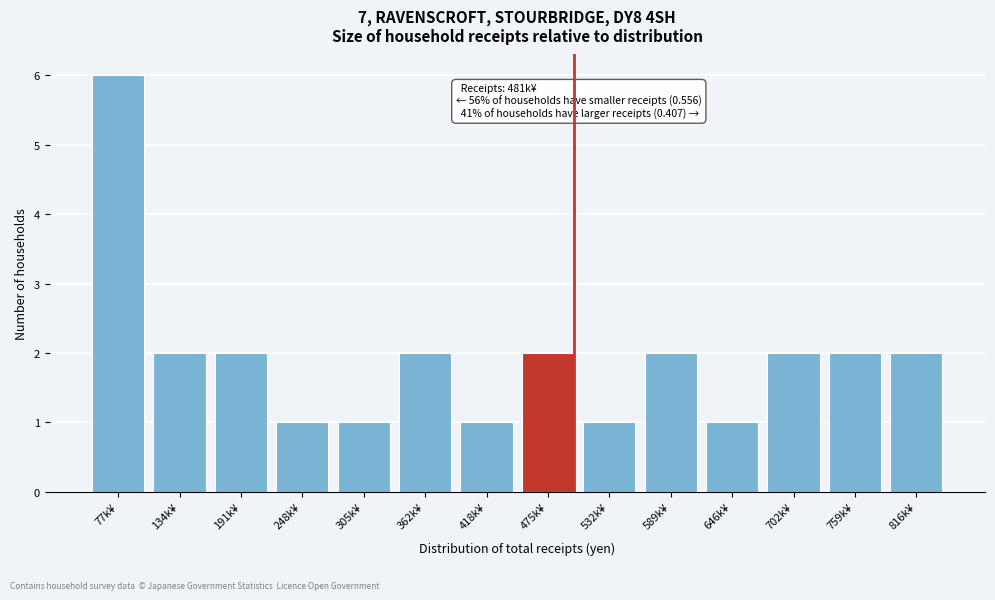

Reading left to right, list all the values displayed in this chart.

6	2	2	1	1	2	1	2	1	2	1	2	2	2